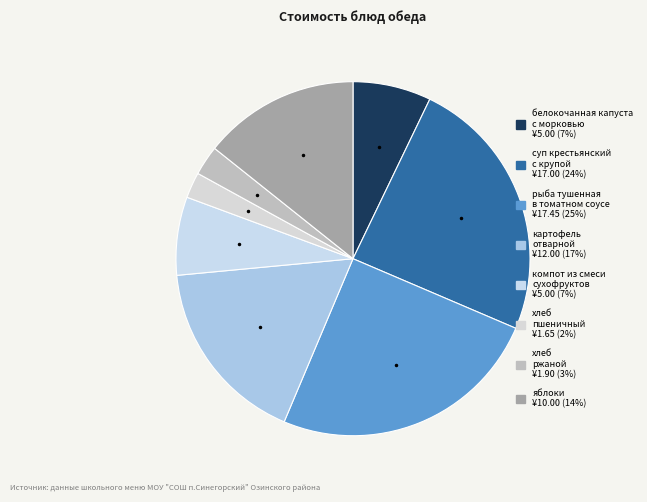

How many slices are in this pie chart?

8